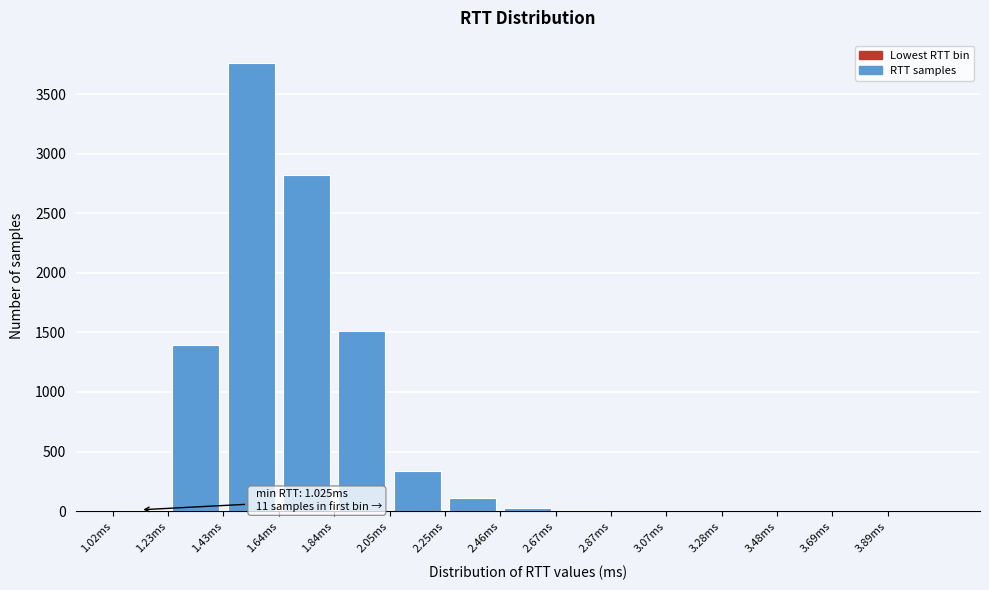

Which range on the x-axis has the tallest bar?

1.435 to 1.640